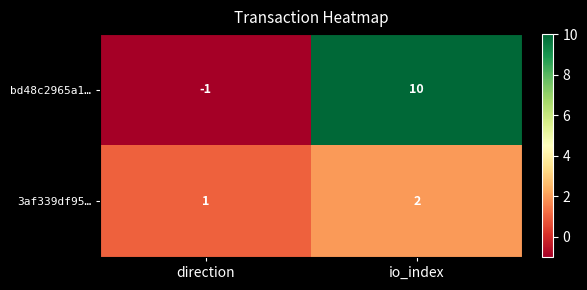

Which series has the largest total across all categories?

bd48c2965a1…